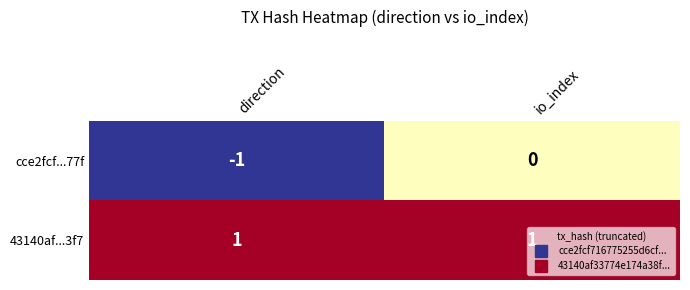

List the series in order of their overall mean, highest first.

43140af...3f7, cce2fcf...77f